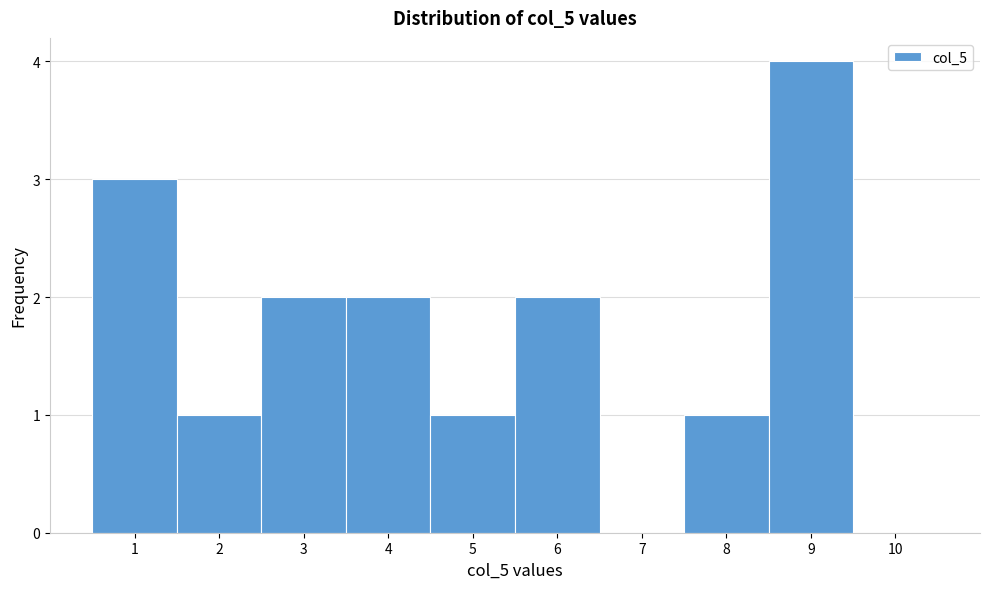

How tall is the bar that spans 0.5 to 1.5 on the x-axis? The values are not printed on the chart, so give them approximately, as read against the axis.

3